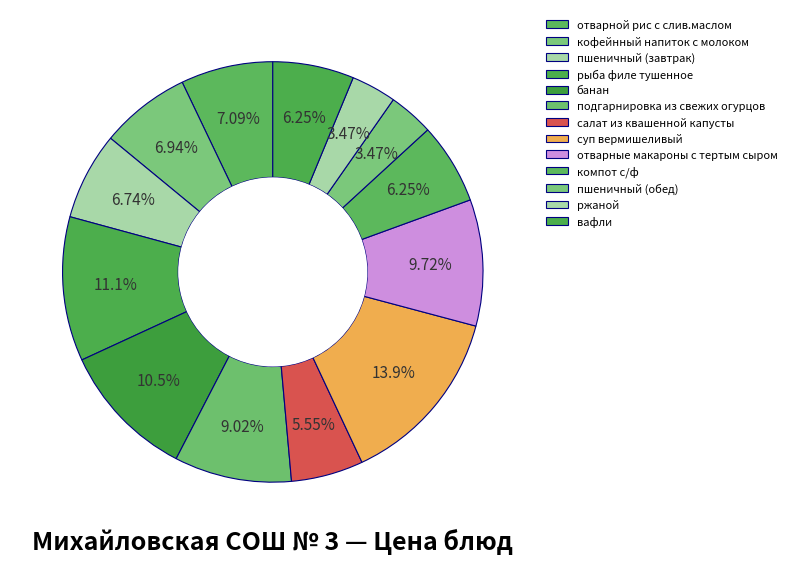

What is the ratio of the value at вафли to the value at суп вермишеливый?

0.5